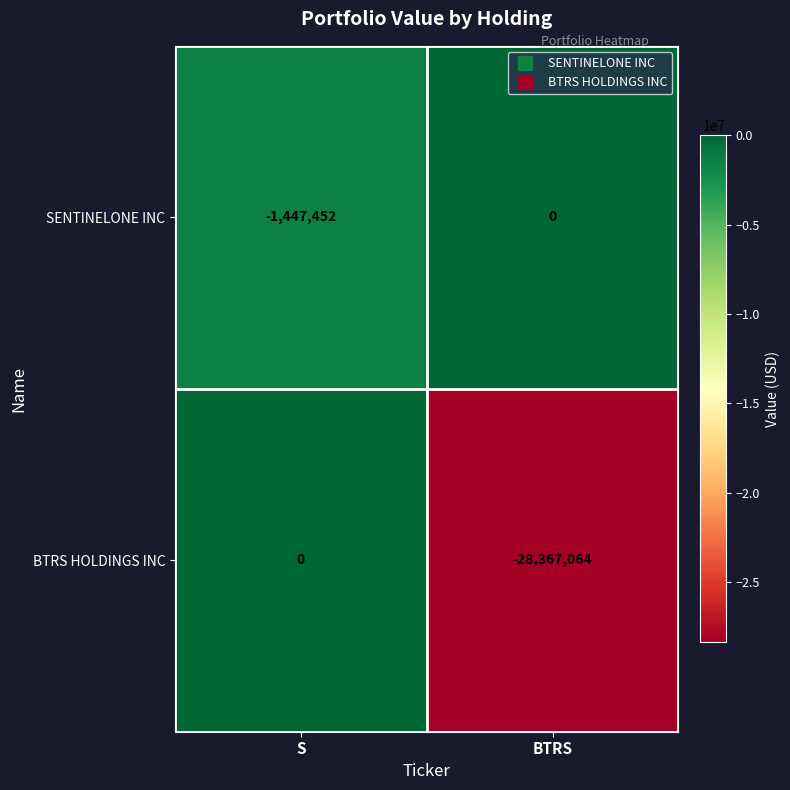

What is the minimum value for SENTINELONE INC?

-1447452